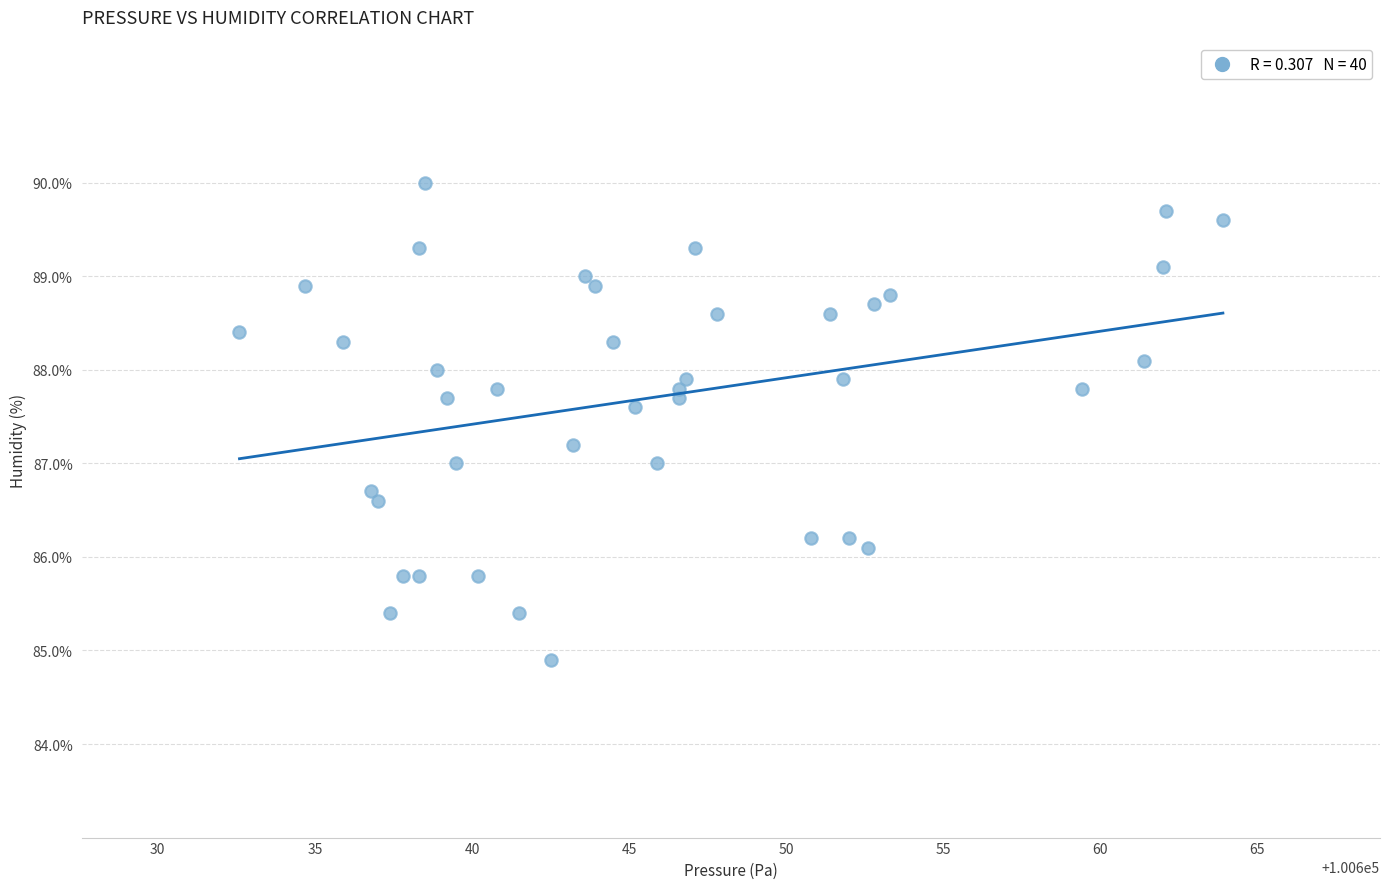

What is the range of Y values (max minus min)?

5.1